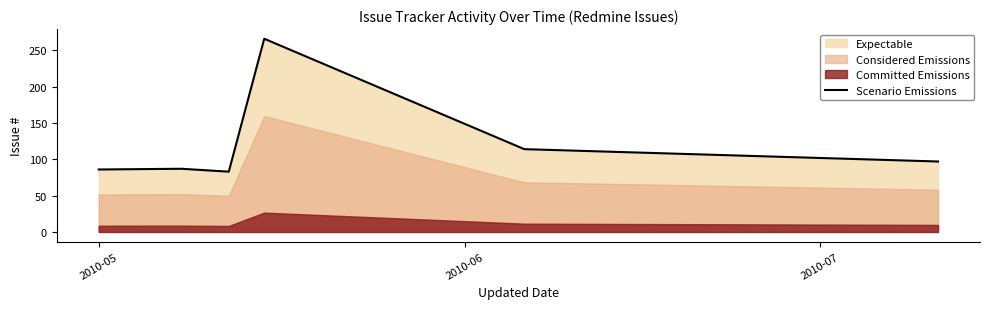

What is the minimum value for Scenario Emissions?

83